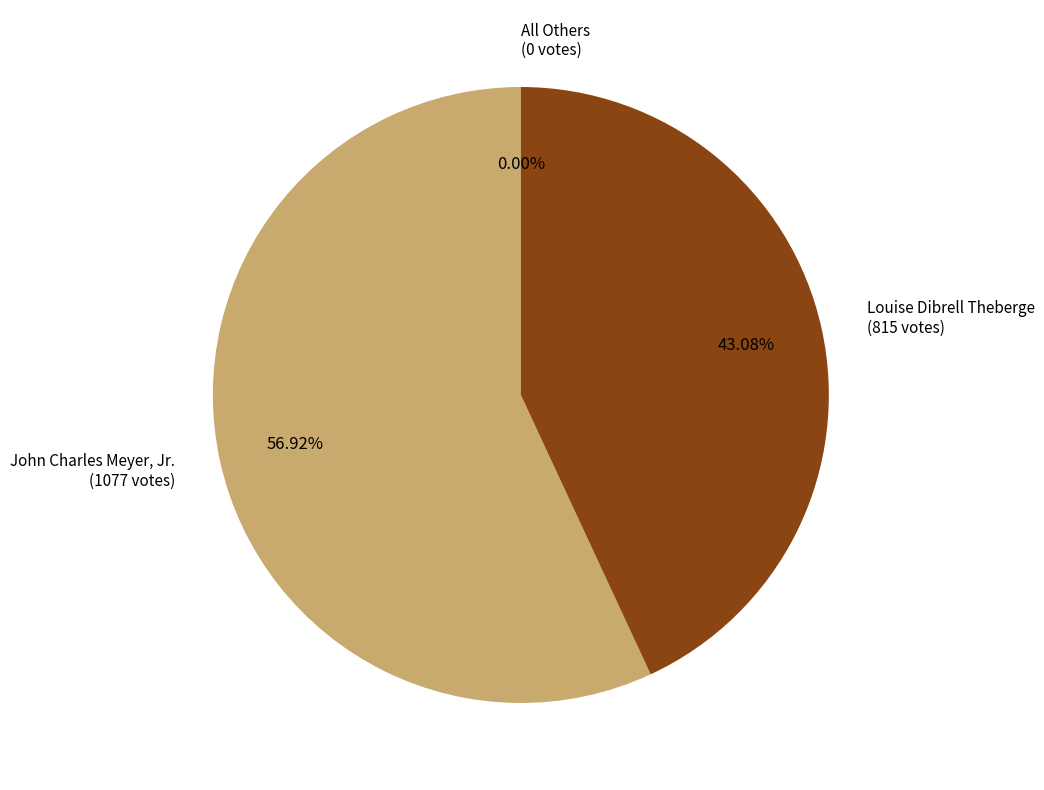

Is Louise Dibrell Theberge the majority of the pie?

No